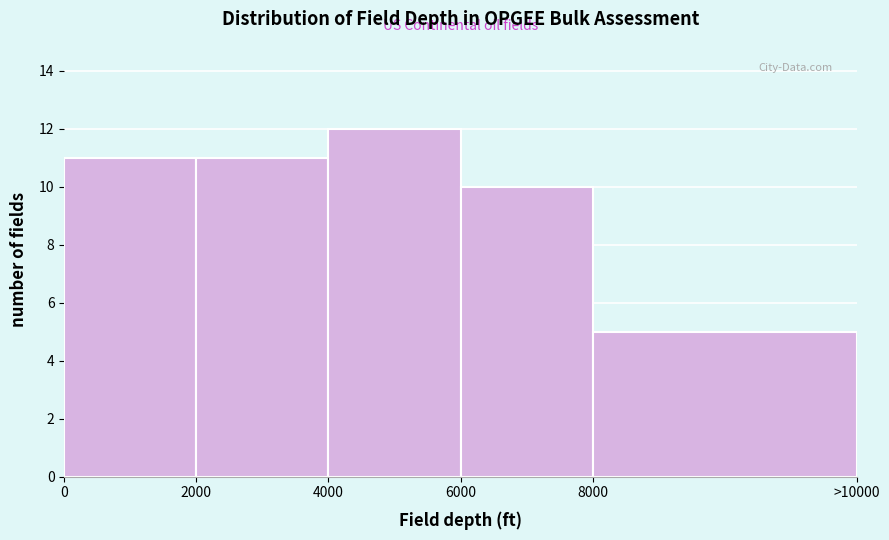

Reading left to right, what are all the values shown in this chart?

0=11	2000=11	4000=12	6000=10	8000=5